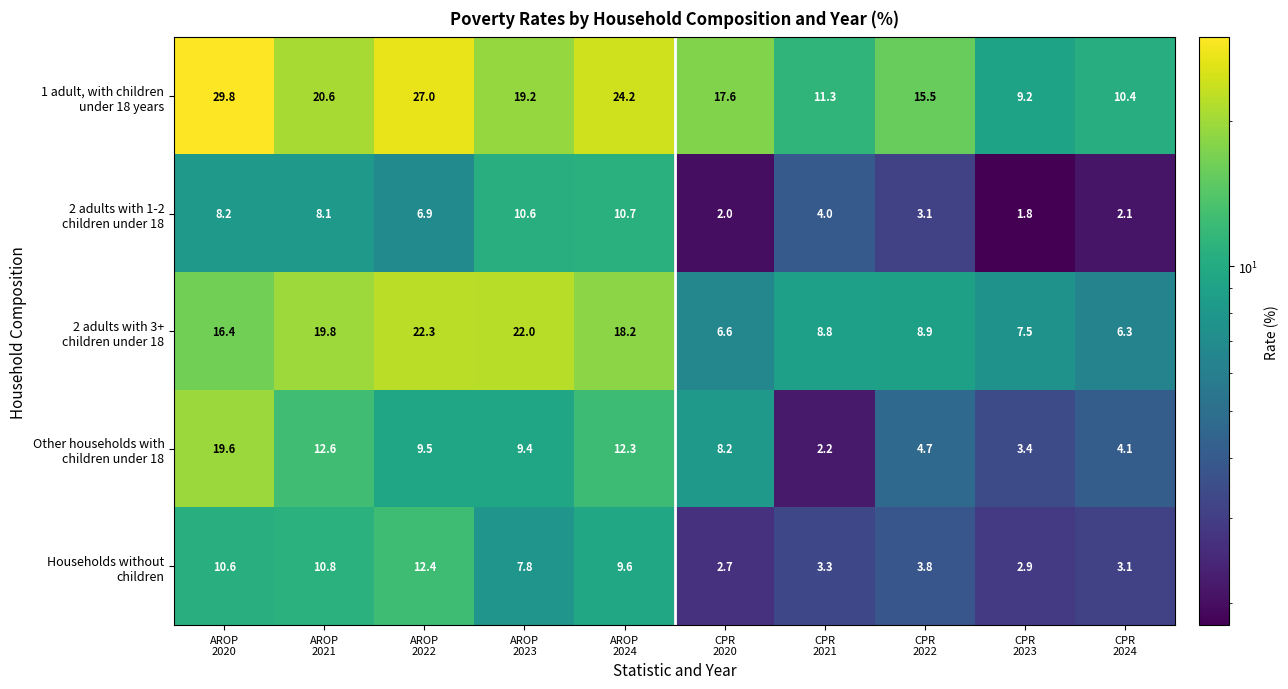

What is the maximum value shown in the chart?

29.8